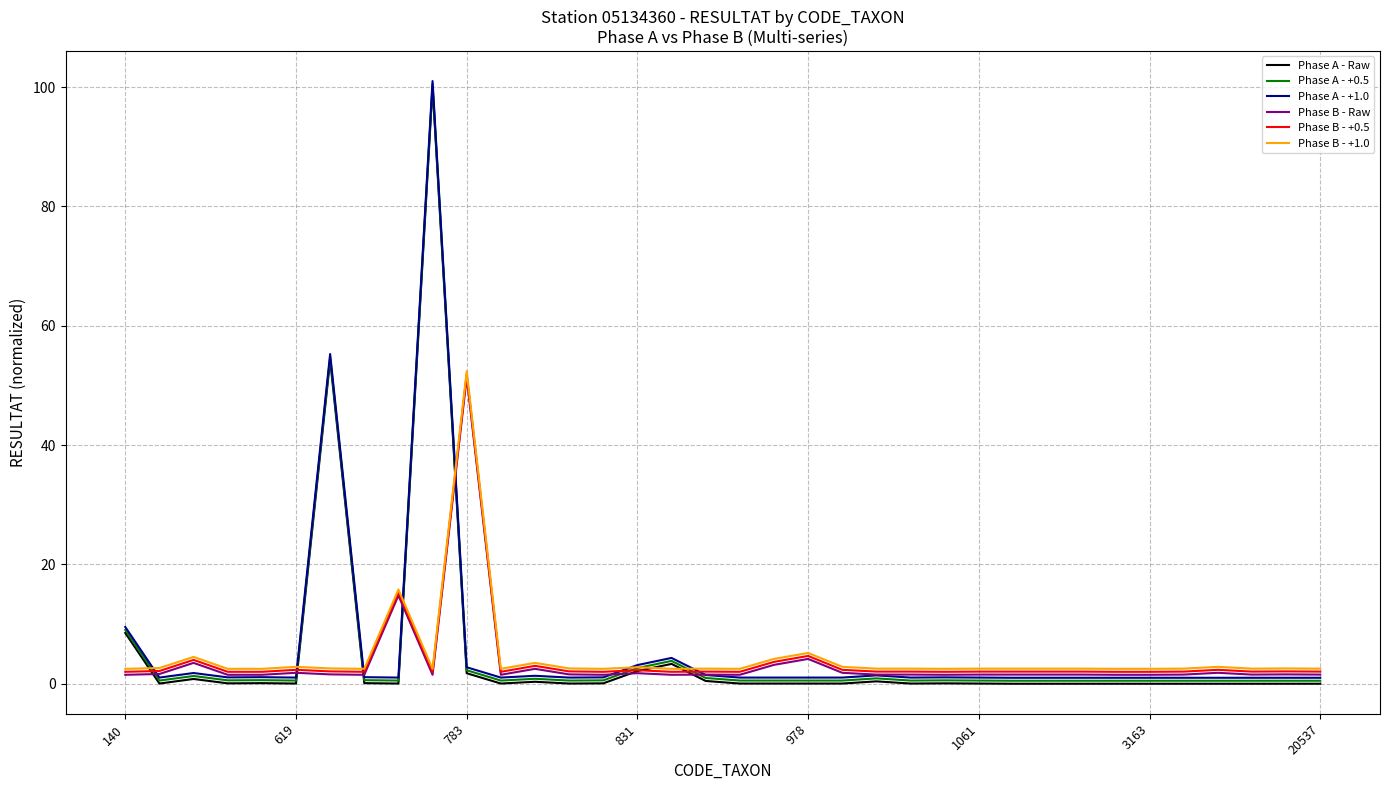

What is the maximum value shown in the chart?

101.0